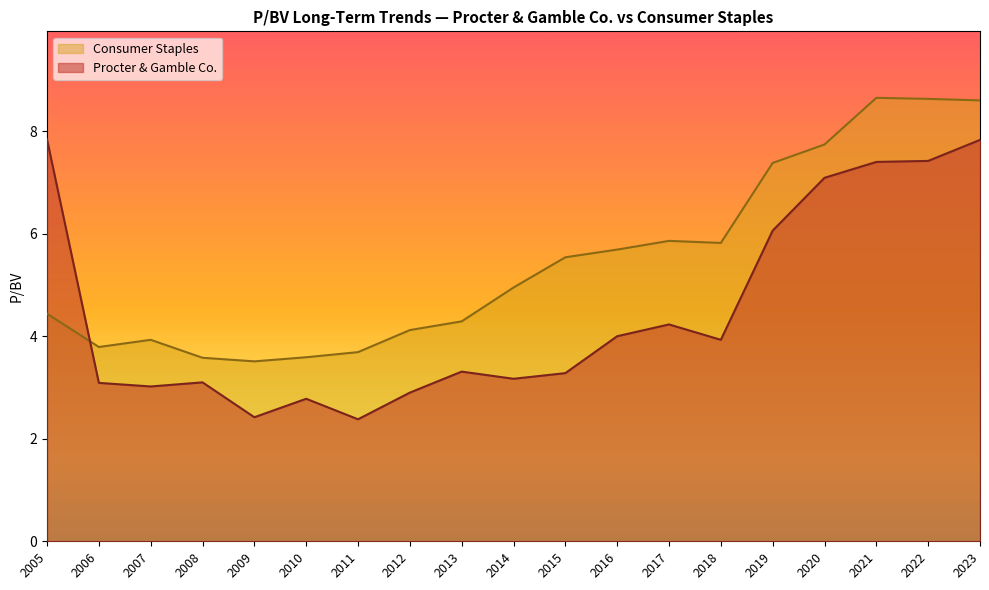

In Consumer Staples, how many points are higher than both neighbors (excluding endpoints)?

3